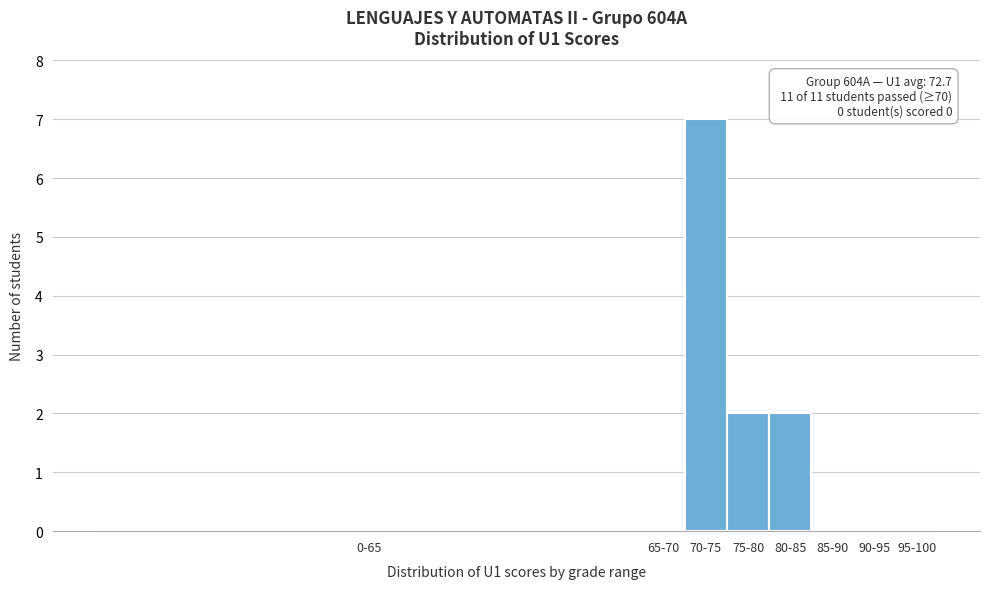

Reading right to left, transcribe all the data shown in this chart.

95-100=0	90-95=0	85-90=0	80-85=2	75-80=2	70-75=7	65-70=0	0-65=0